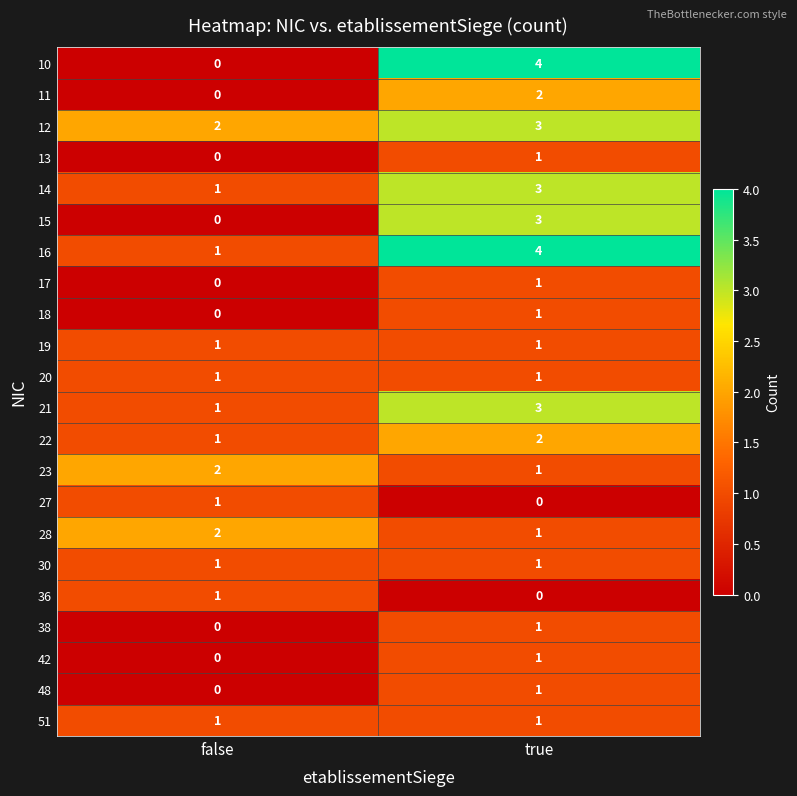

At which category does the chart reach its peak across all series?

true